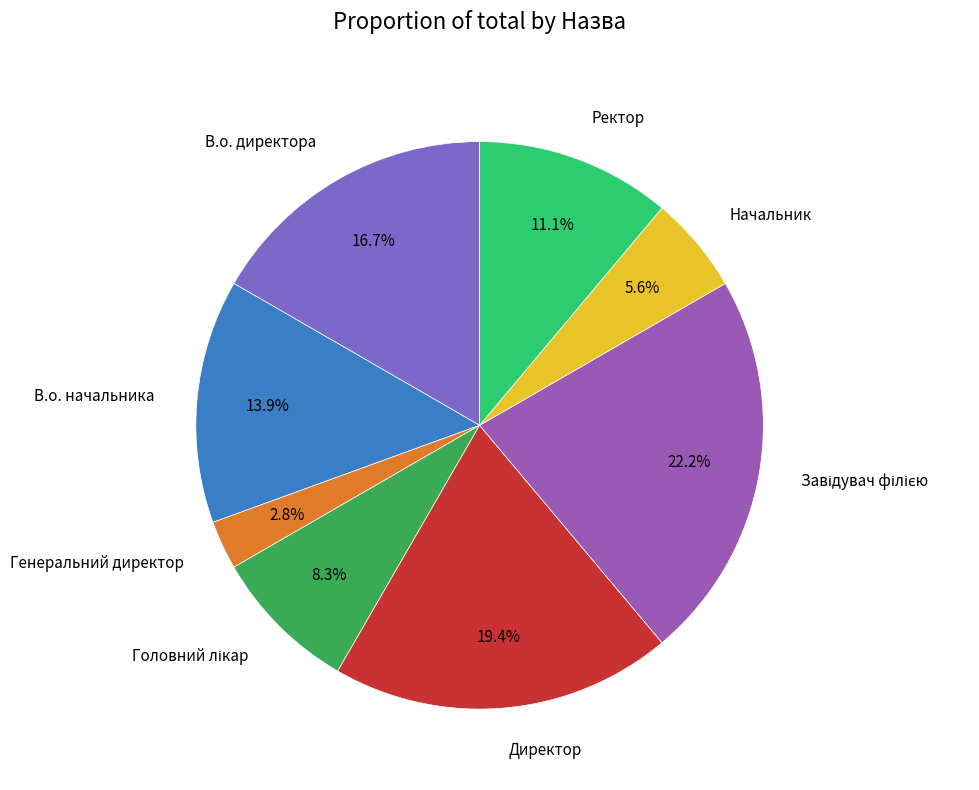

Which slice is the smallest?

Генеральний директор